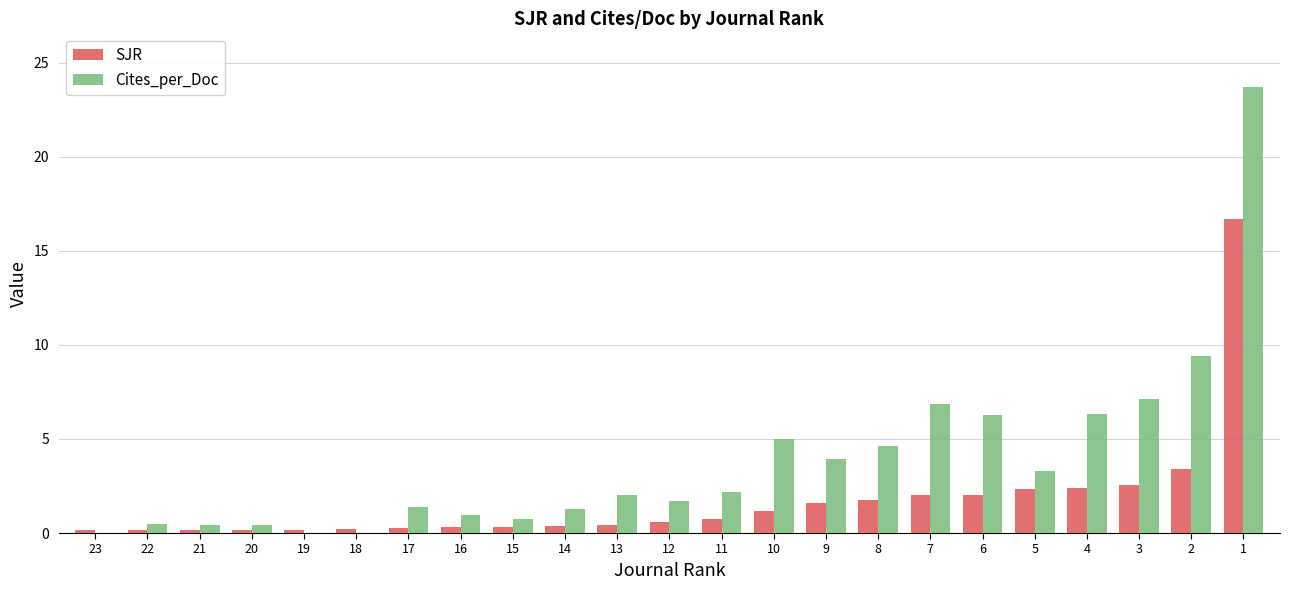

How many categories are shown in the chart?

23